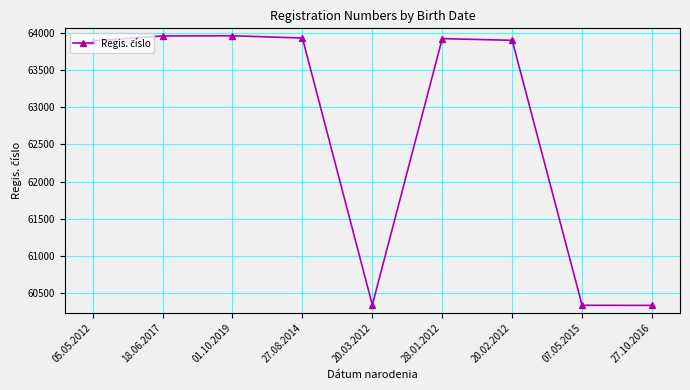

What position from the left is 20.03.2012?

5